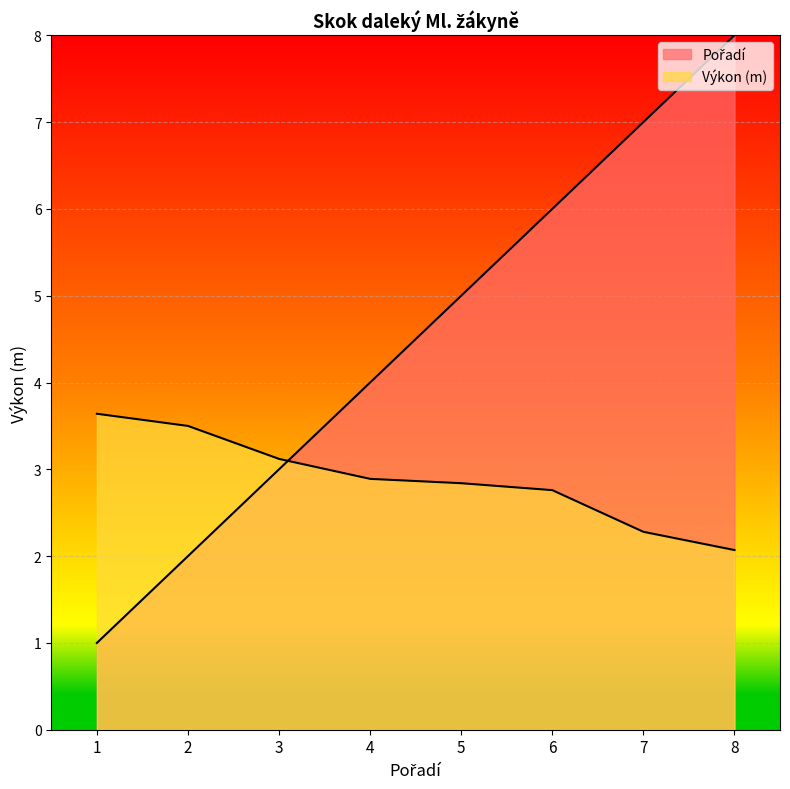

What is the sum of the Pořadí values at 6 and 3?

9.0